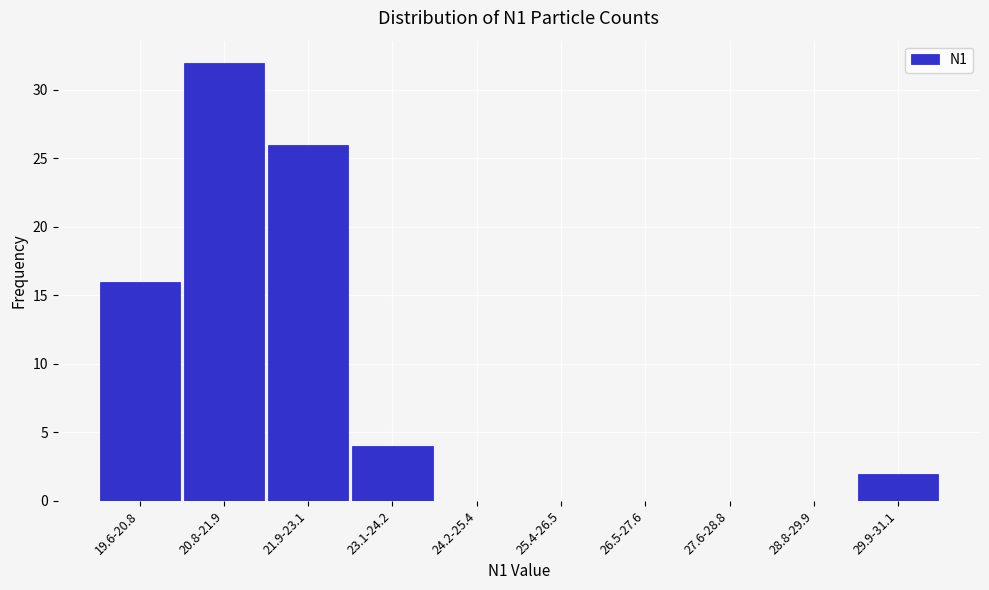

Reading left to right, what are all the values shown in this chart?

19.6-20.8=16	20.8-21.9=32	21.9-23.1=26	23.1-24.2=4	24.2-25.4=0	25.4-26.5=0	26.5-27.6=0	27.6-28.8=0	28.8-29.9=0	29.9-31.1=2